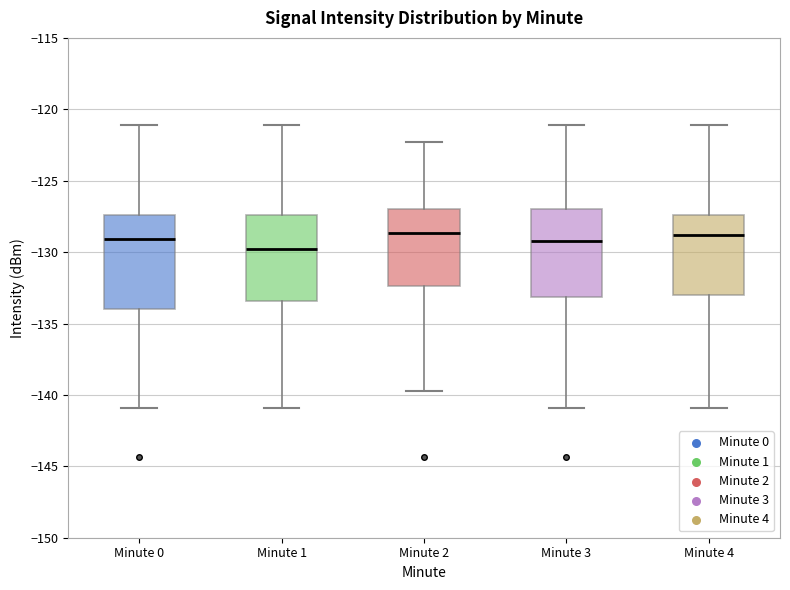

Reading left to right, transcribe this box plot: for each box, give where its median line is, the range the box spans, and where its two whiskers end, as read against the y-axis. The values are not printed on the chart, so give them approximately, as read against the axis.

Minute 0: median -129.0, box -134.0 to -127.5, whiskers -141.0 to -121.0
Minute 1: median -130.0, box -133.5 to -127.5, whiskers -141.0 to -121.0
Minute 2: median -128.5, box -132.5 to -127.0, whiskers -139.5 to -122.5
Minute 3: median -129.0, box -133.0 to -127.0, whiskers -141.0 to -121.0
Minute 4: median -129.0, box -133.0 to -127.5, whiskers -141.0 to -121.0